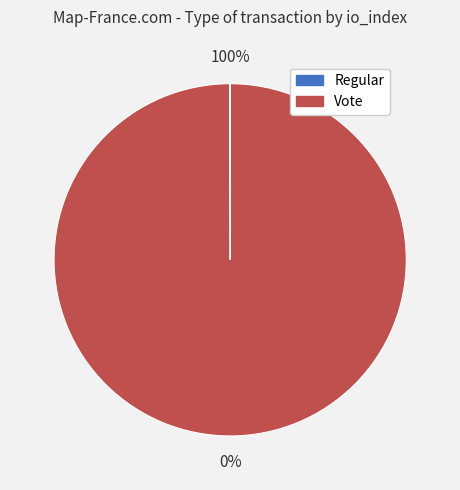

What is the largest slice in the pie chart?

Vote